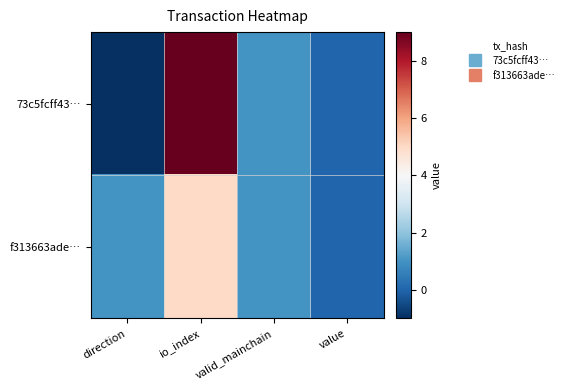

List the series in order of their peak value, highest first.

73c5fcff43…, f313663ade…